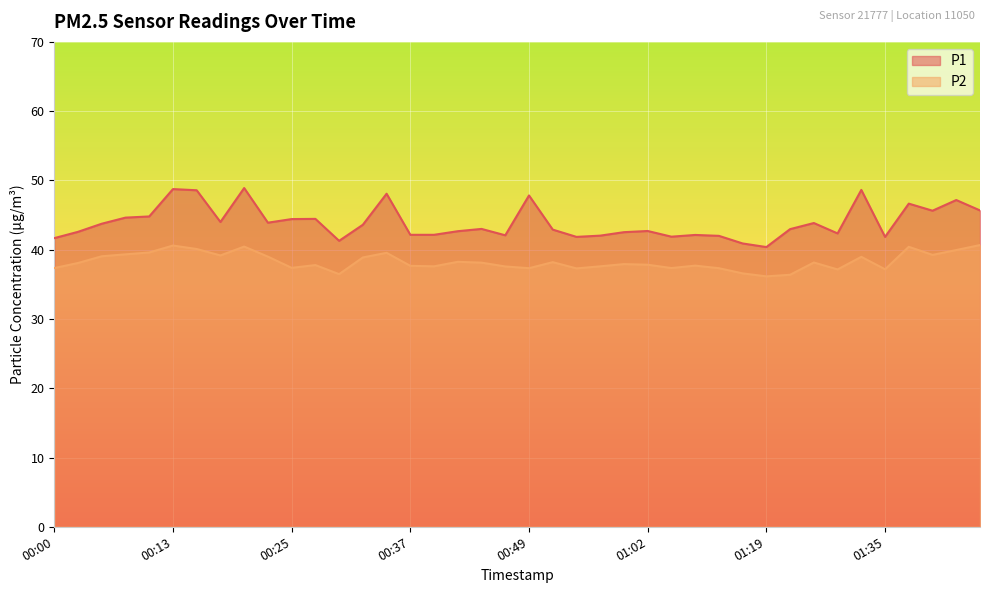

Which series changed the most between 00:05 and 01:07?

P1